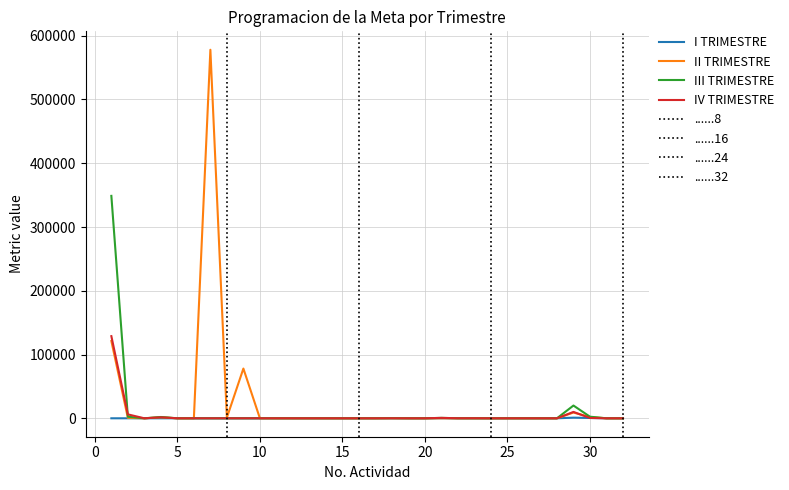

Which series has the largest total across all categories?

II TRIMESTRE